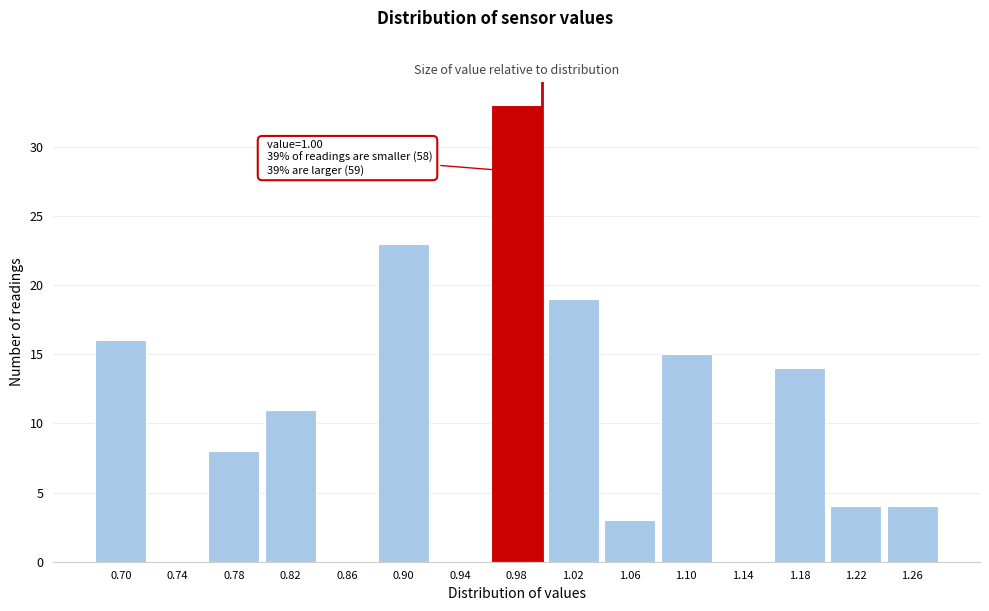

Reading left to right, transcribe all the data shown in this chart.

0.70=16	0.74=0	0.78=8	0.82=11	0.86=0	0.90=23	0.94=0	0.98=33	1.02=19	1.06=3	1.10=15	1.14=0	1.18=14	1.22=4	1.26=4